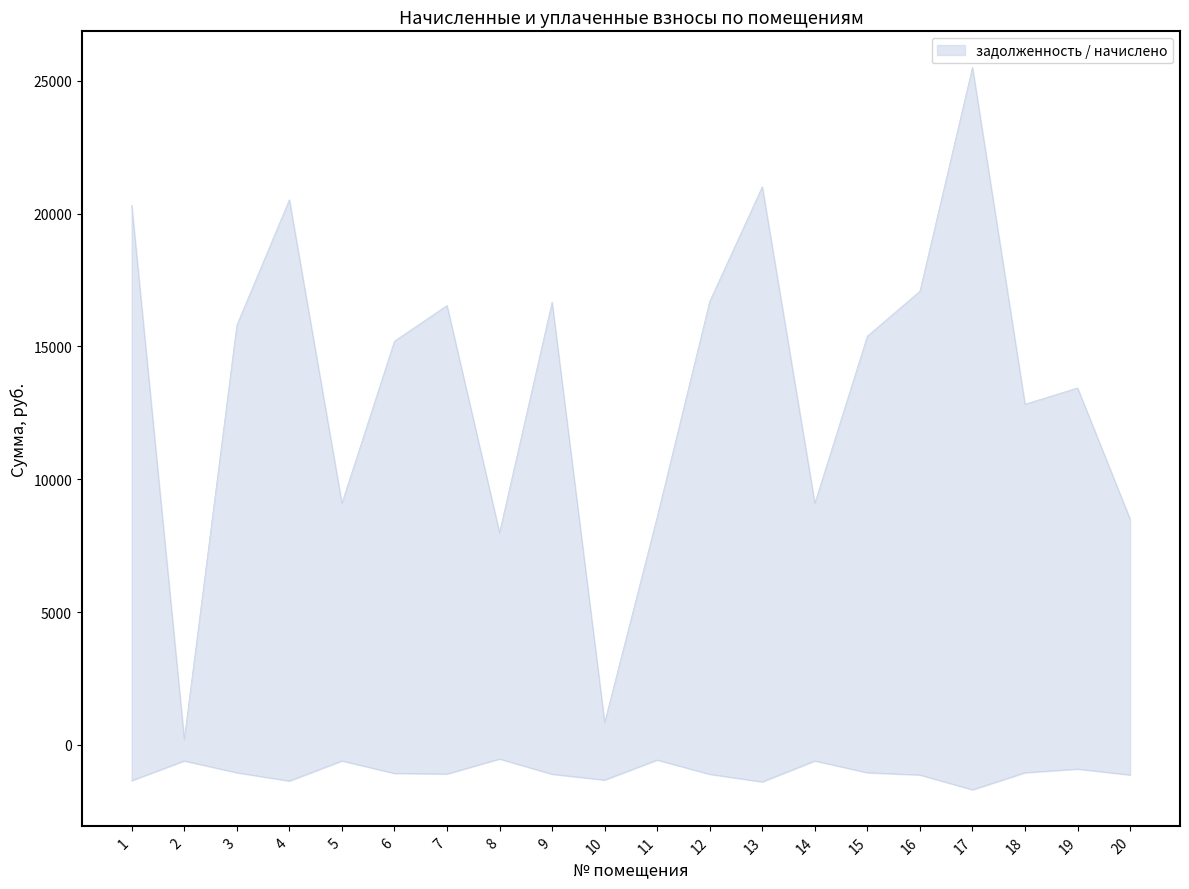

At which label does начислено first exceed -1071?

2